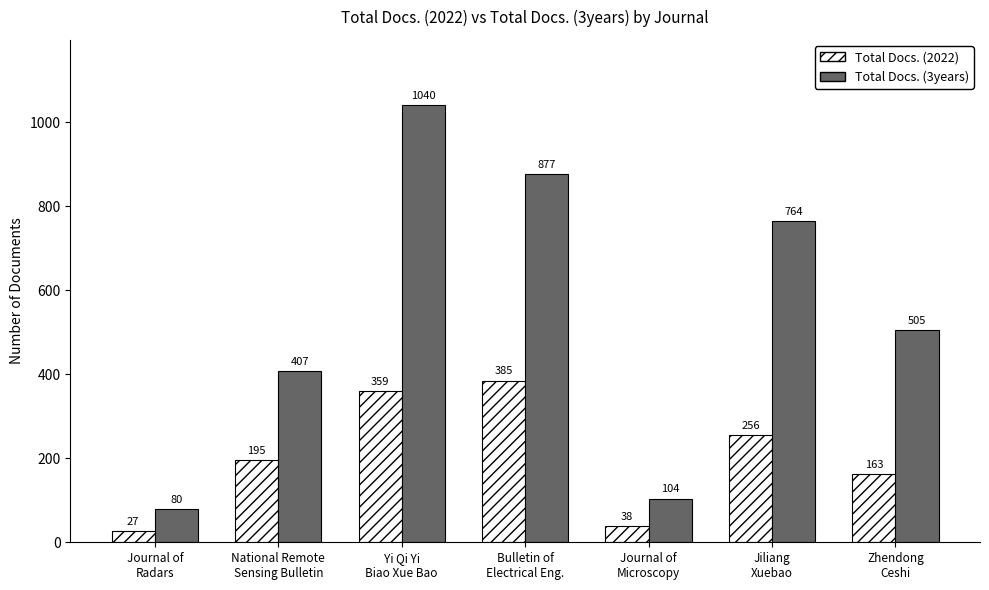

Reading left to right, list all the values displayed in this chart.

Total Docs. (2022): Journal of
Radars=27	National Remote
Sensing Bulletin=195	Yi Qi Yi
Biao Xue Bao=359	Bulletin of
Electrical Eng.=385	Journal of
Microscopy=38	Jiliang
Xuebao=256	Zhendong
Ceshi=163
Total Docs. (3years): Journal of
Radars=80	National Remote
Sensing Bulletin=407	Yi Qi Yi
Biao Xue Bao=1040	Bulletin of
Electrical Eng.=877	Journal of
Microscopy=104	Jiliang
Xuebao=764	Zhendong
Ceshi=505